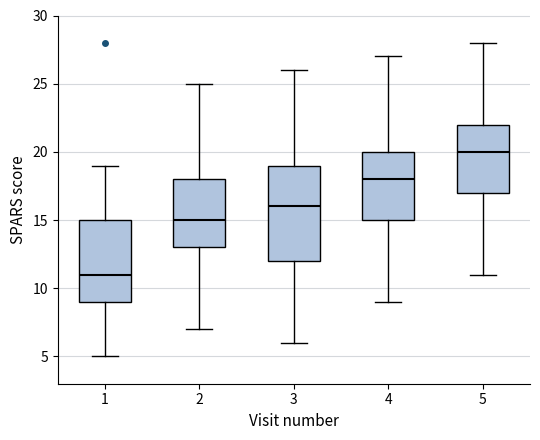

Reading left to right, read every box against the y-axis: the position of its median line, the range the box covers, and the ends of its whiskers. The values are not printed on the chart, so give them approximately, as read against the axis.

1: median 11, box 9 to 15, whiskers 5 to 19
2: median 15, box 13 to 18, whiskers 7 to 25
3: median 16, box 12 to 19, whiskers 6 to 26
4: median 18, box 15 to 20, whiskers 9 to 27
5: median 20, box 17 to 22, whiskers 11 to 28